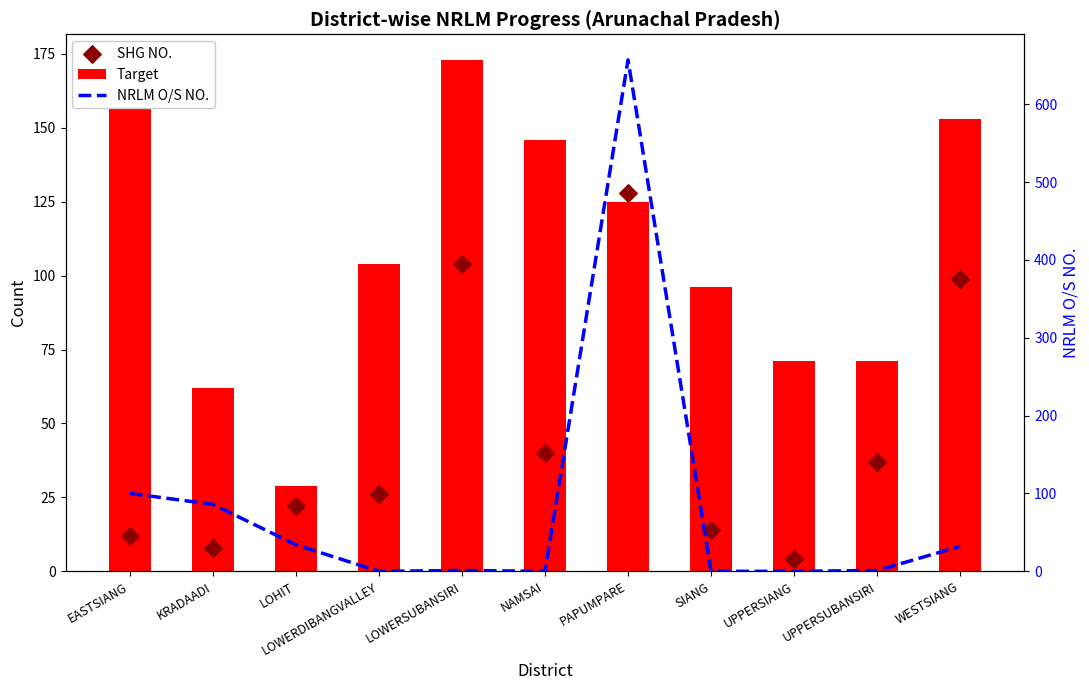

Which series has the largest Y range (max minus min)?

NRLM O/S NO.